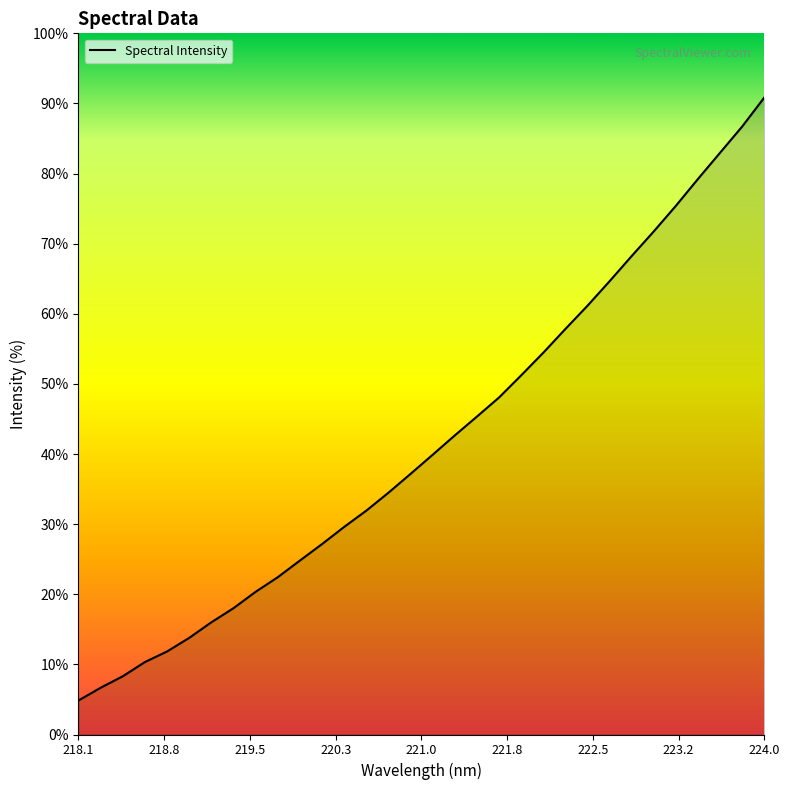

Does the chart display data point markers on the line(s)?

No